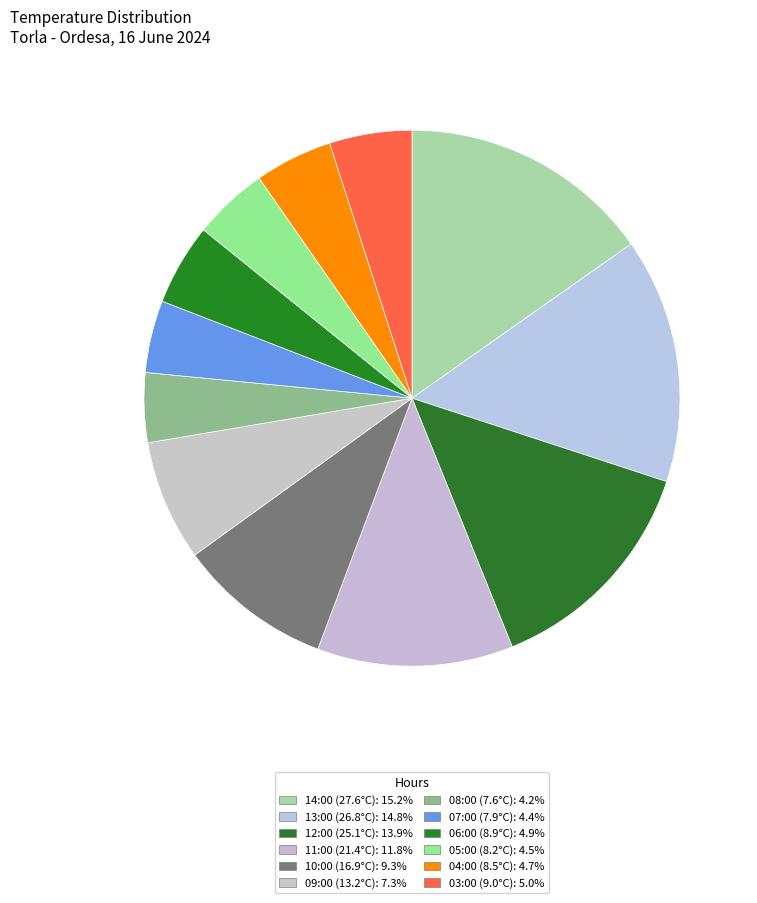

Rank the categories by value from highest to lowest.

14:00 (27.6°C), 13:00 (26.8°C), 12:00 (25.1°C), 11:00 (21.4°C), 10:00 (16.9°C), 09:00 (13.2°C), 03:00 (9.0°C), 06:00 (8.9°C), 04:00 (8.5°C), 05:00 (8.2°C), 07:00 (7.9°C), 08:00 (7.6°C)